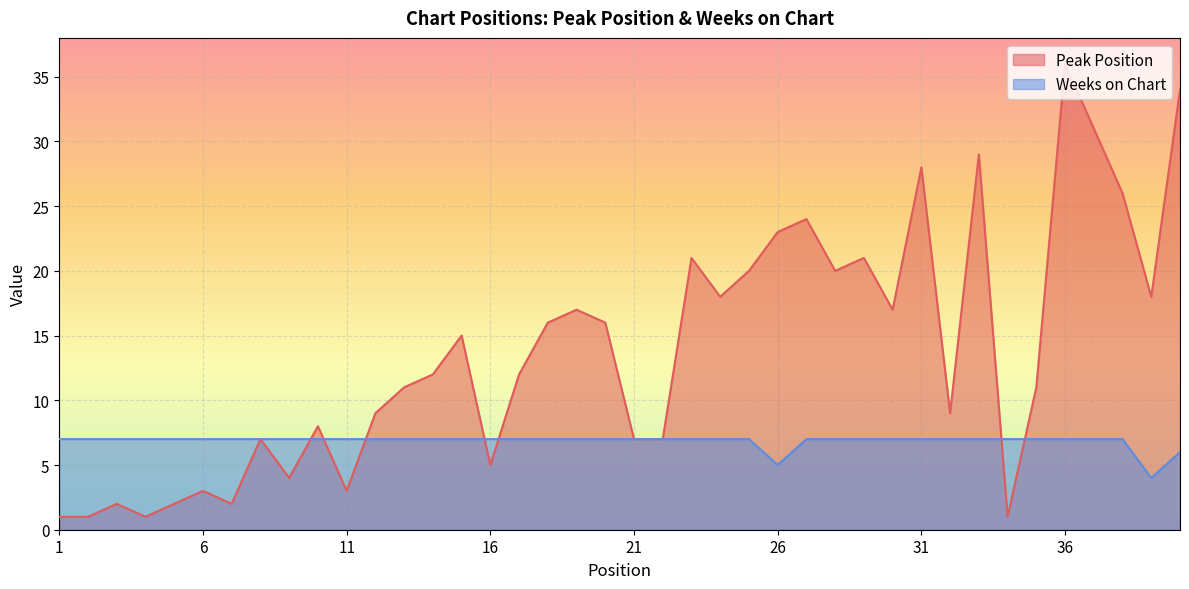

At which category is the sum across all series the highest?

36